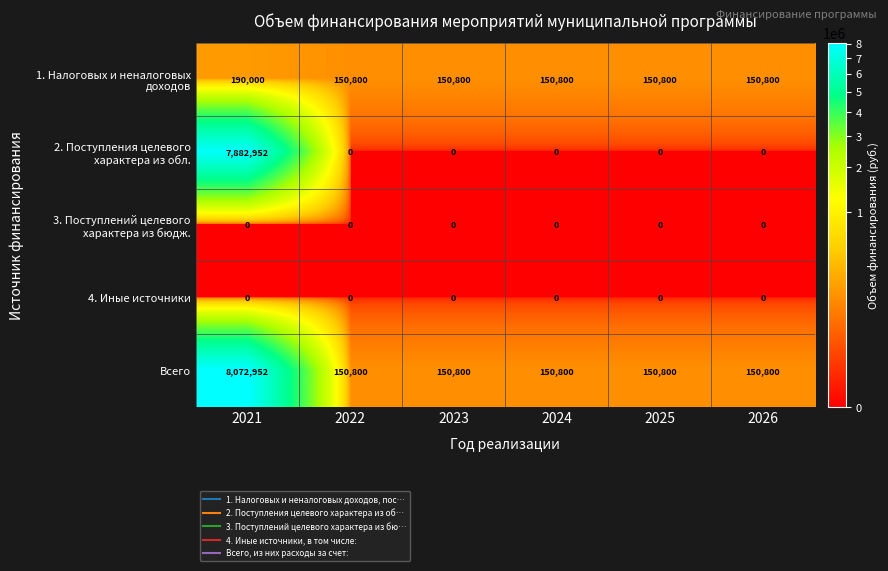

Which category has the highest value across all series?

2021